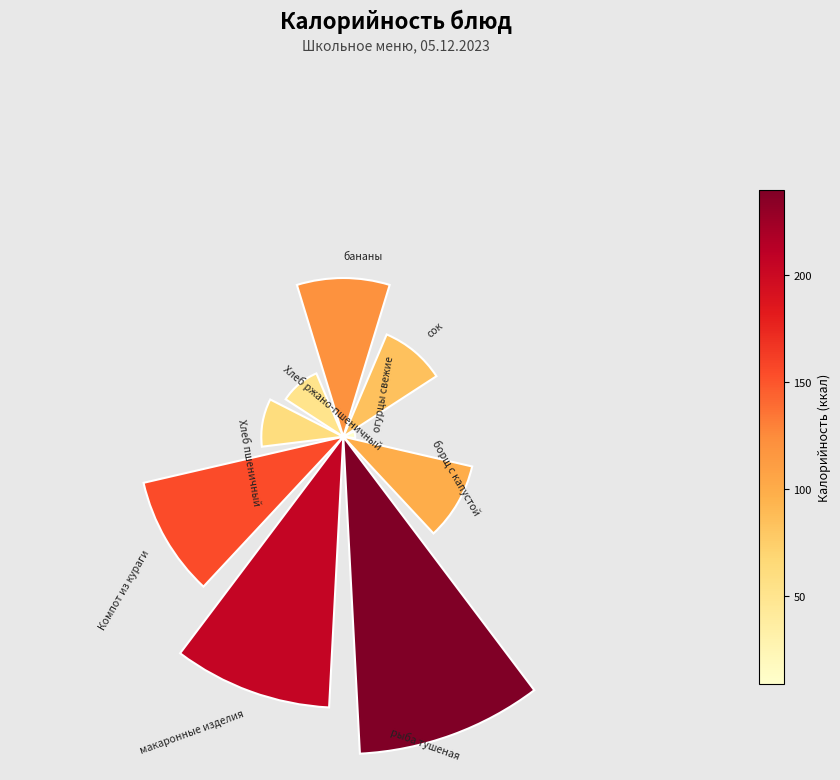

Does the chart contain any negative values?

No